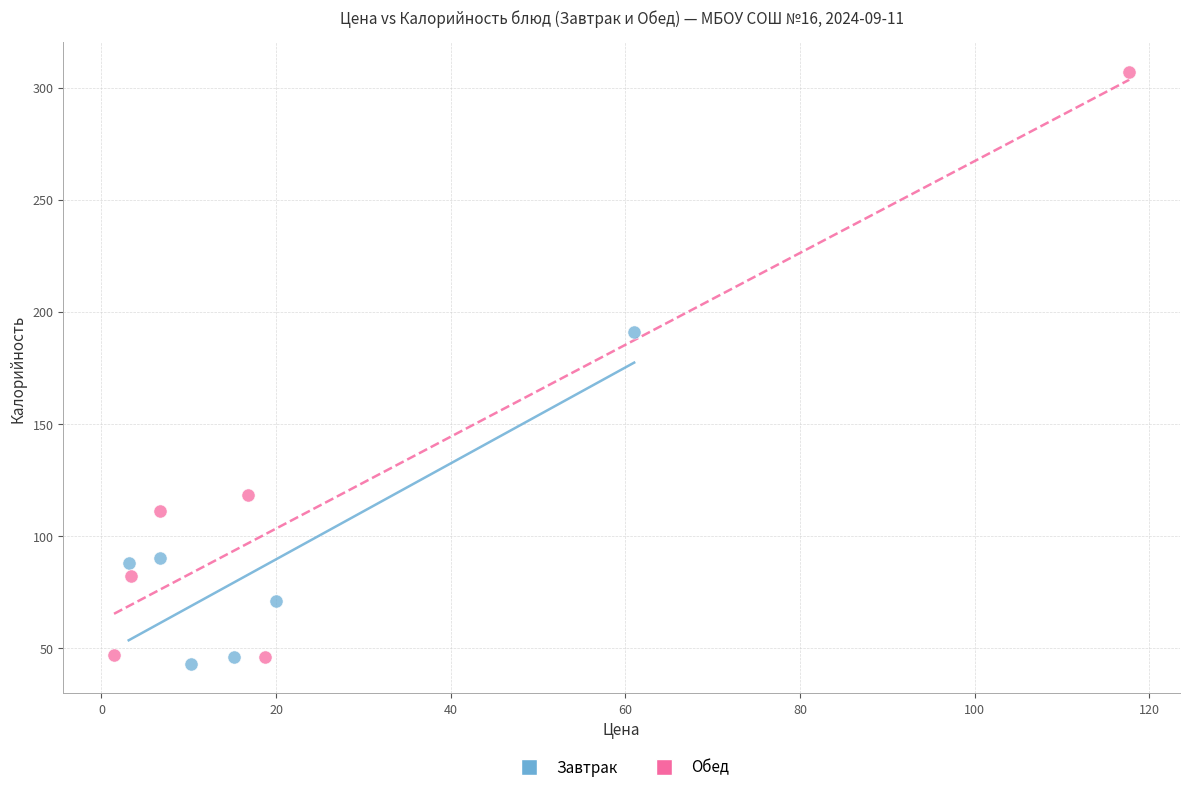

What are all the series names shown in the legend?

Завтрак, Обед